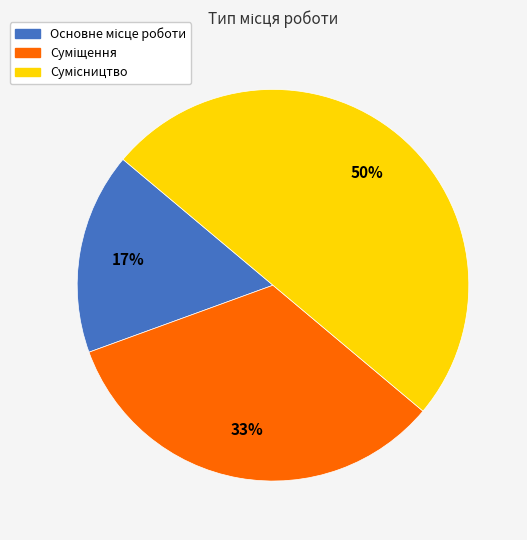

To the nearest percent, what is the difference between the largest and smallest slice percentages?

33%